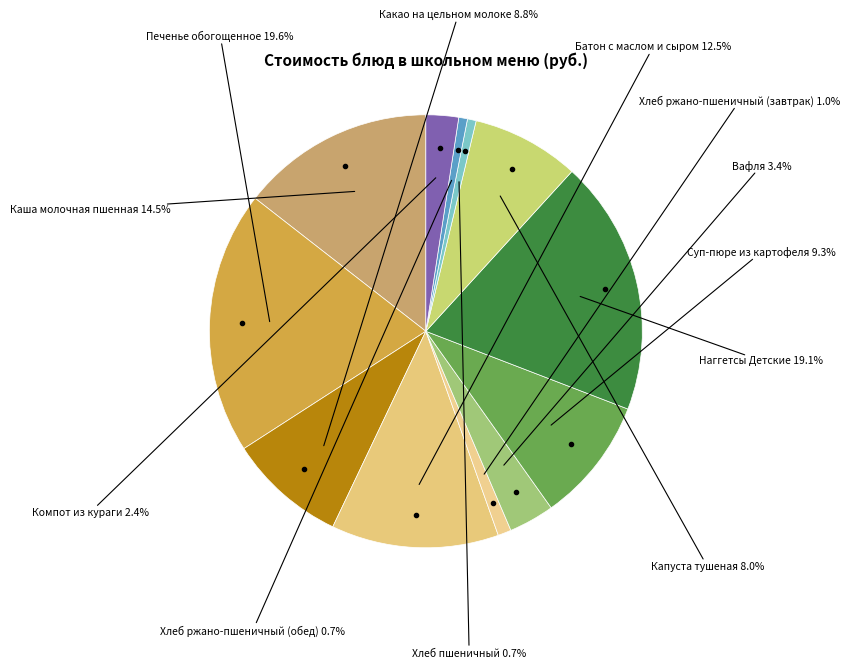

What is the ratio of the value at Каша молочная пшенная to the value at Хлеб пшеничный?

22.2